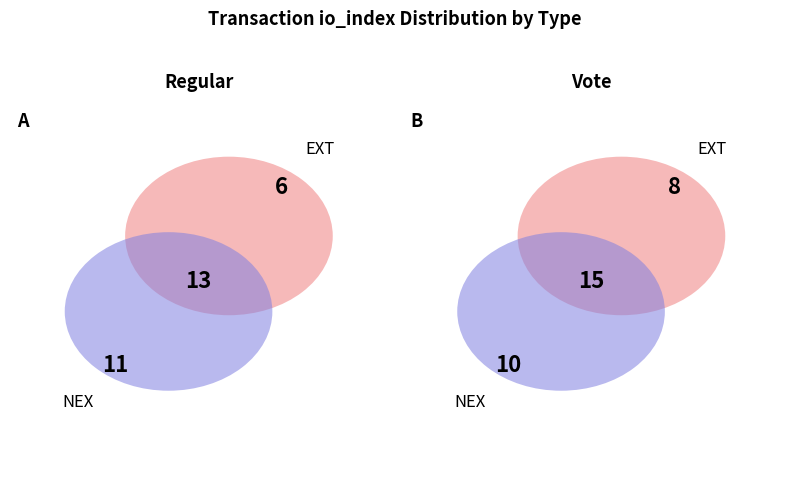

Combined, do Vote and Regular account for over 50%?

Yes